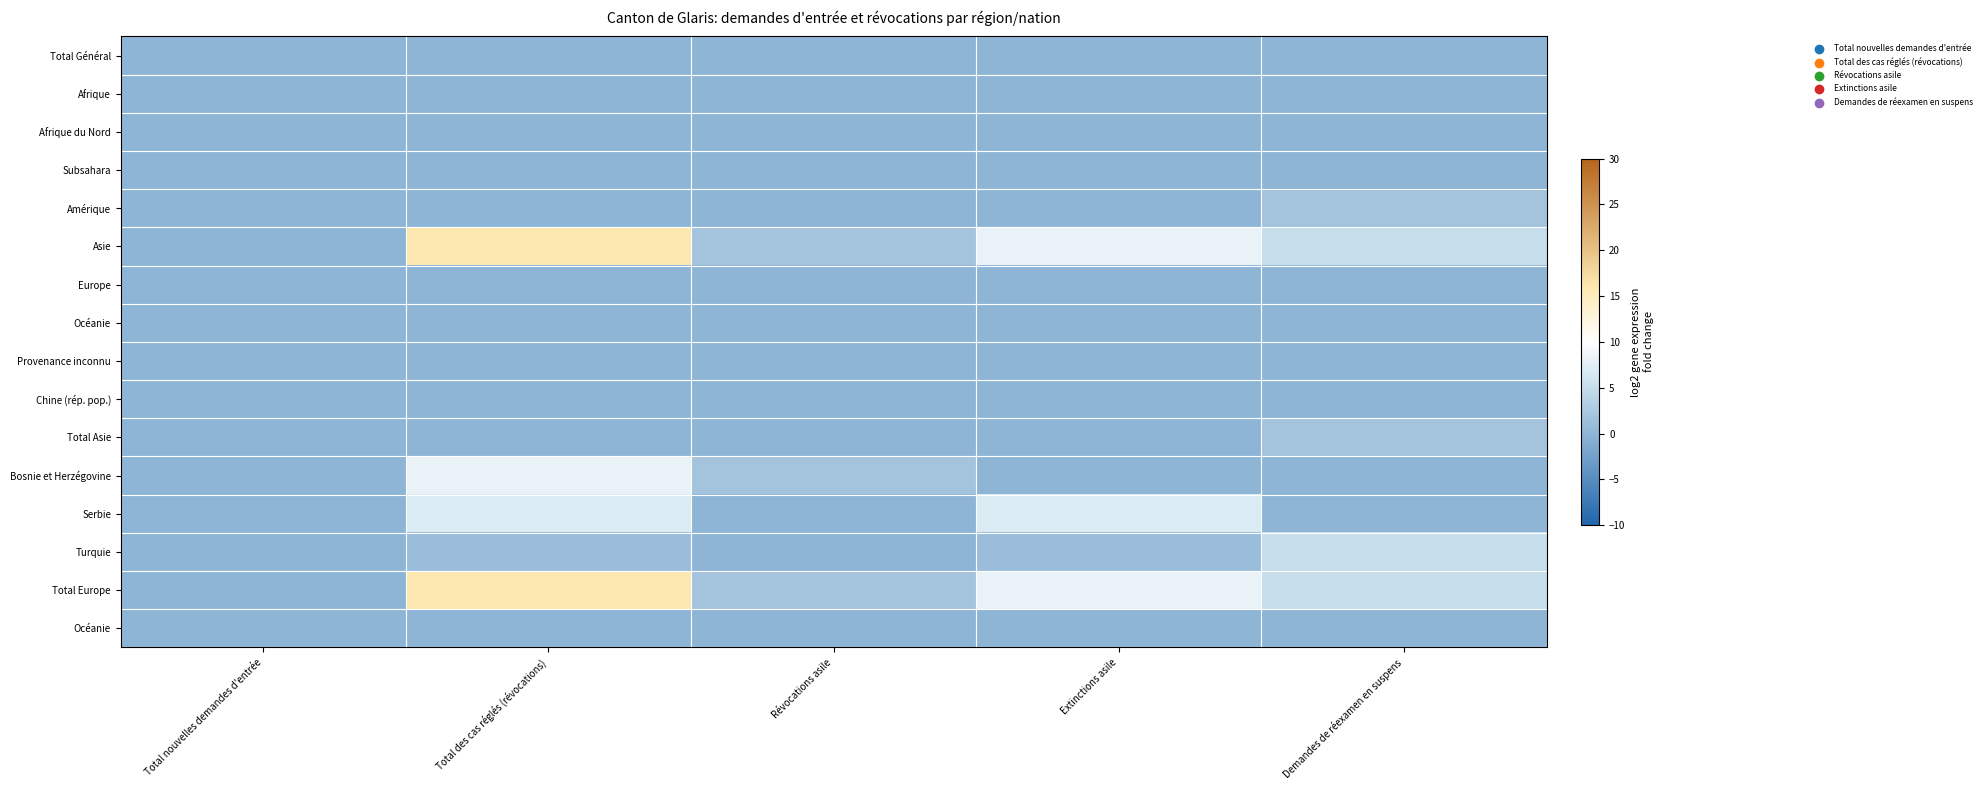

Count the number of data series in this chart.

16